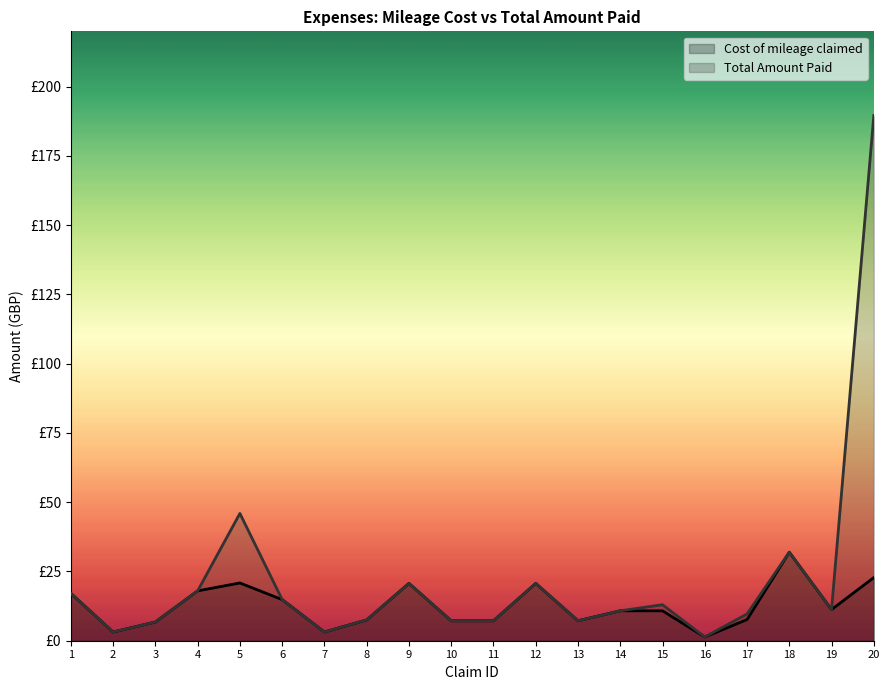

At which label does Cost of mileage claimed first exceed 10?

1